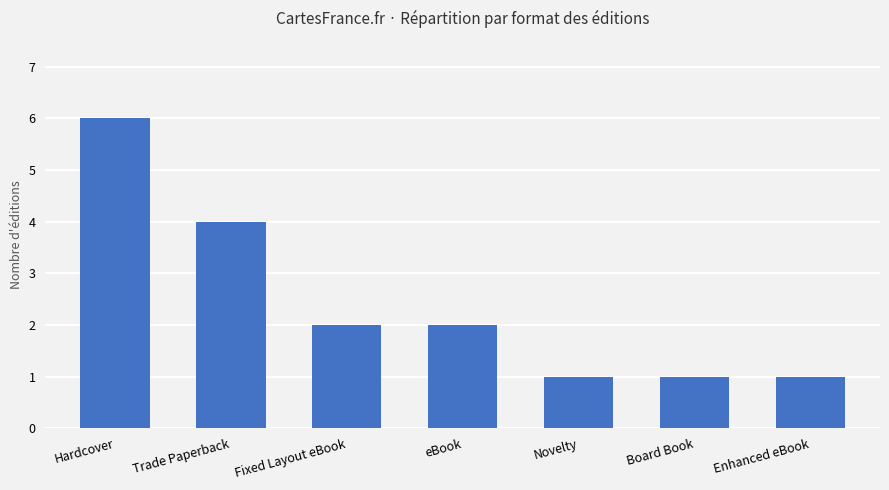

Does the chart contain stacked bars?

No